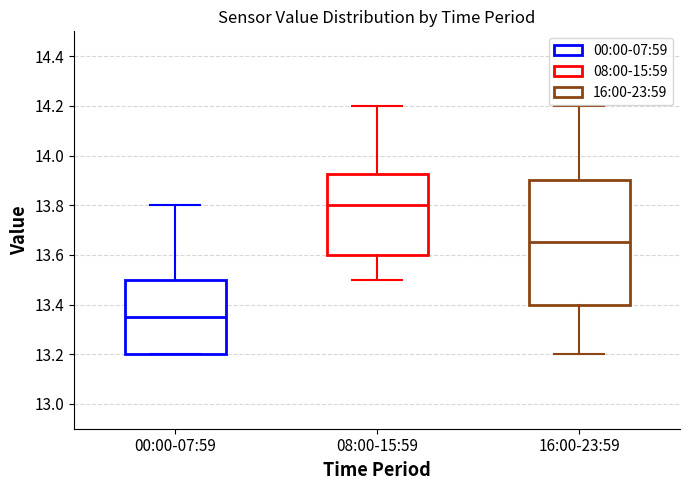

Which box has the highest median line?

08:00-15:59